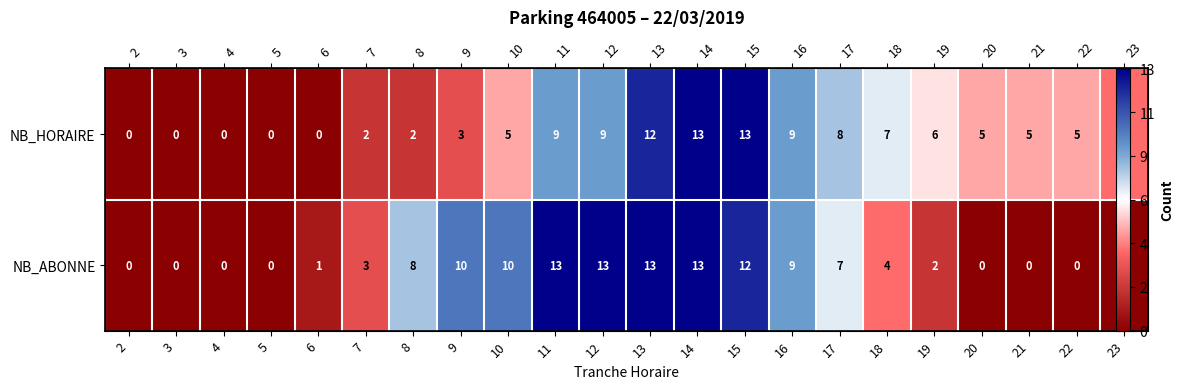

Which series changed the most between 3 and 9?

NB_ABONNE